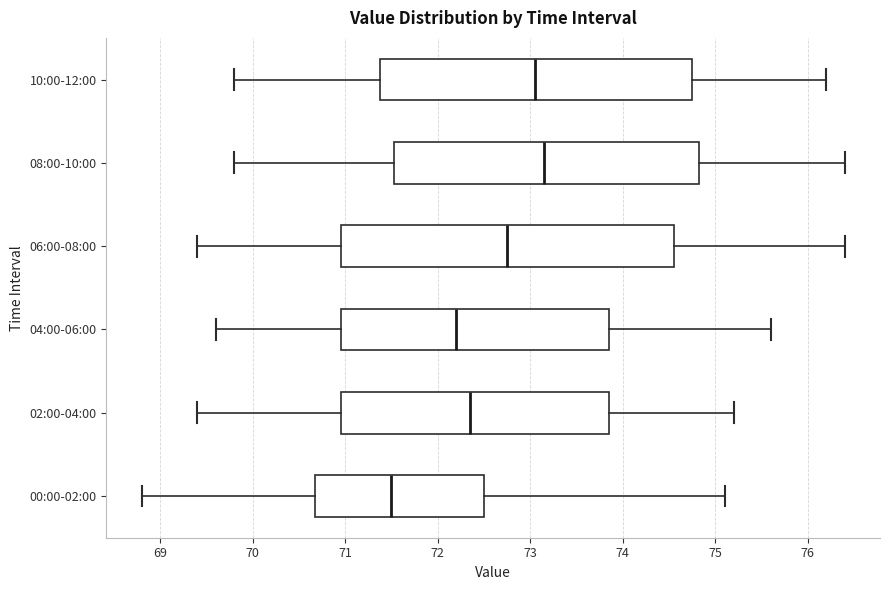

Which box is the widest, from its left edge to its right edge?

06:00-08:00